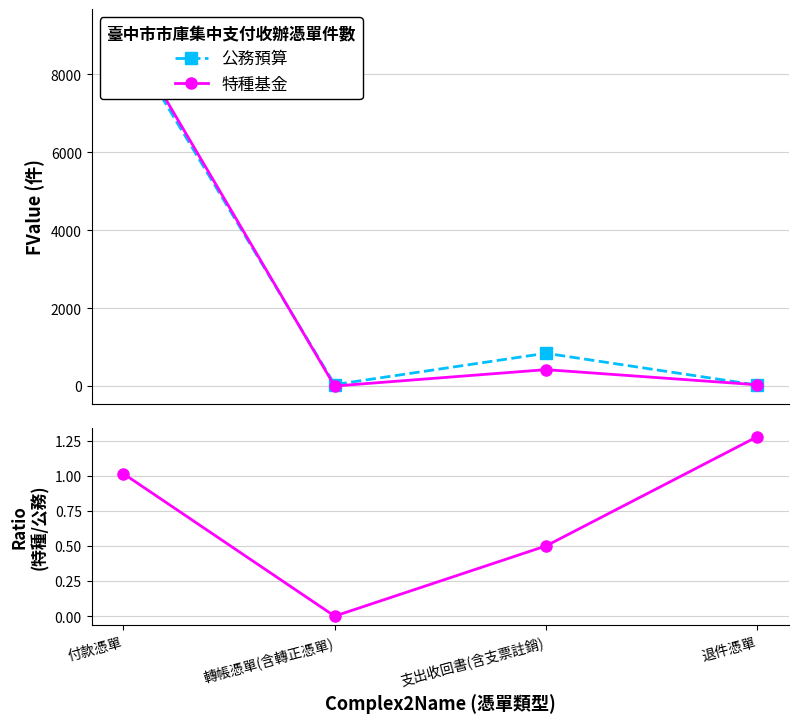

How many interior local valleys does the 公務預算 series have?

1